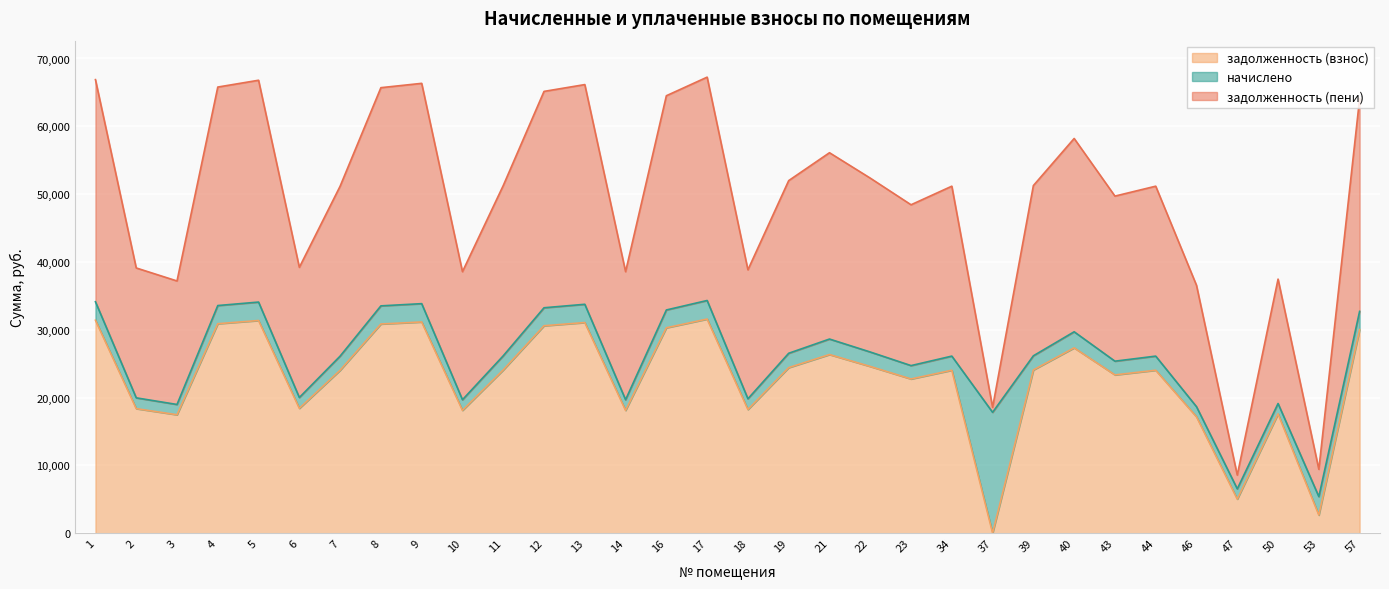

True or false: задолженность (пени) and задолженность (взнос) cross at least once.

False